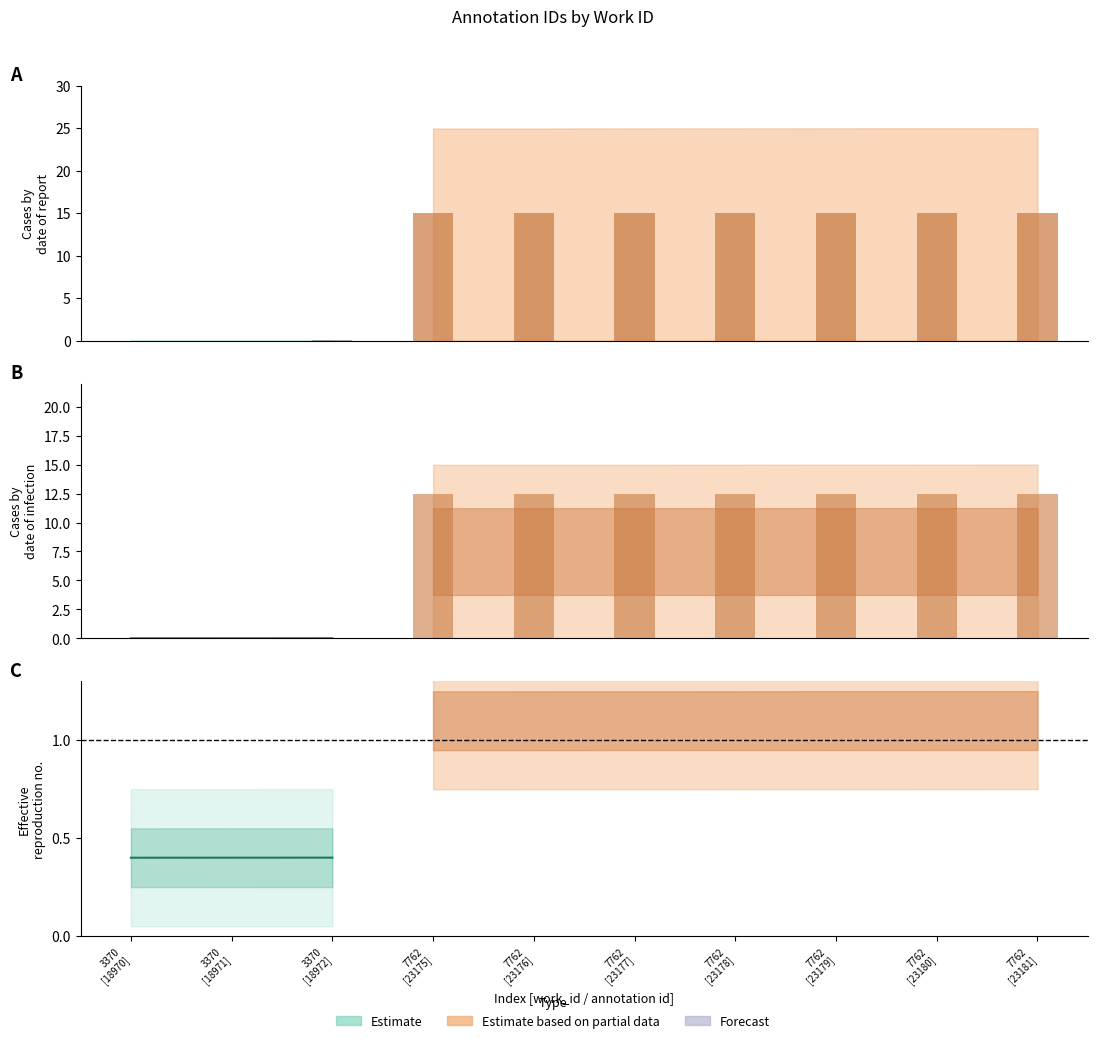

List the labels in order of value, smallest first.

3370 [18970], 3370 [18971], 3370 [18972], 7762 [23175], 7762 [23176], 7762 [23177], 7762 [23178], 7762 [23179], 7762 [23180], 7762 [23181]